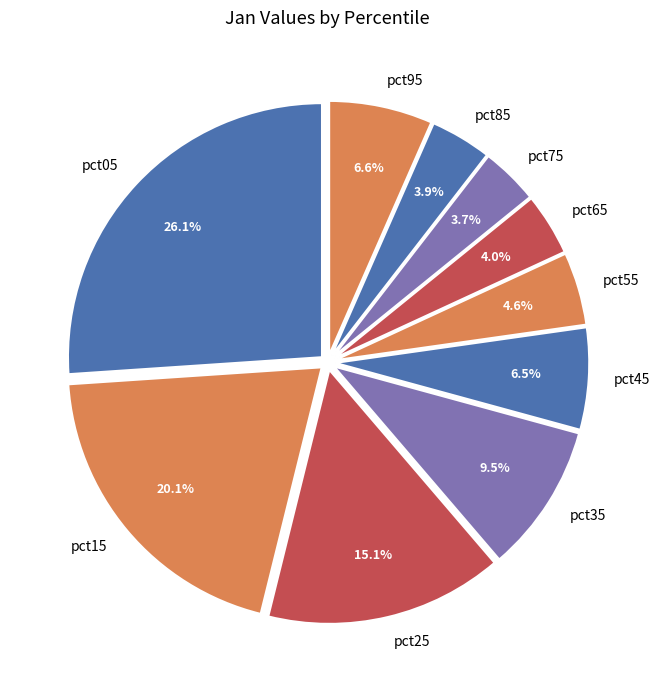

True or false: pct25 accounts for 15% of the total.

True